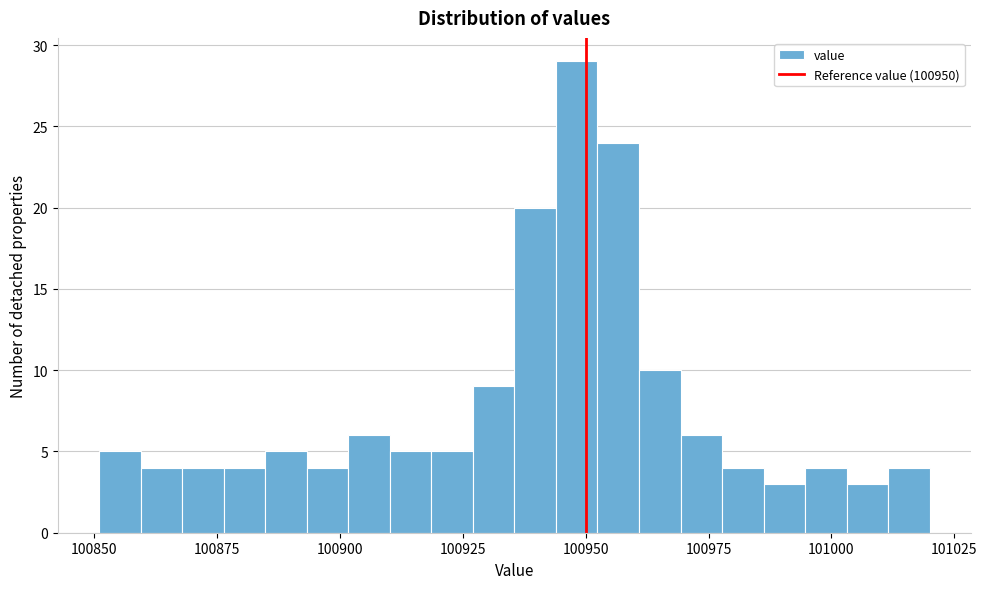

Read against the x-axis, roughly where is the centre of the tallest bar?

100950